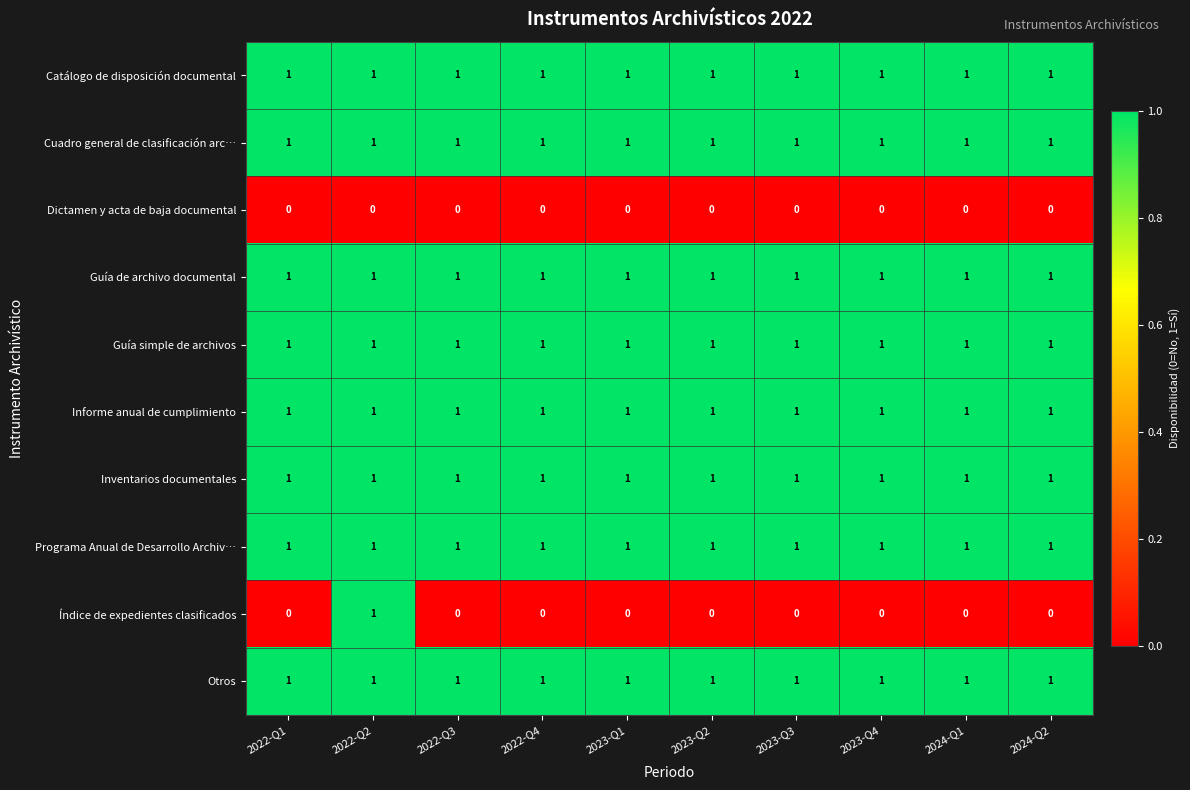

What is the total value across all series at 2022-Q1?

8